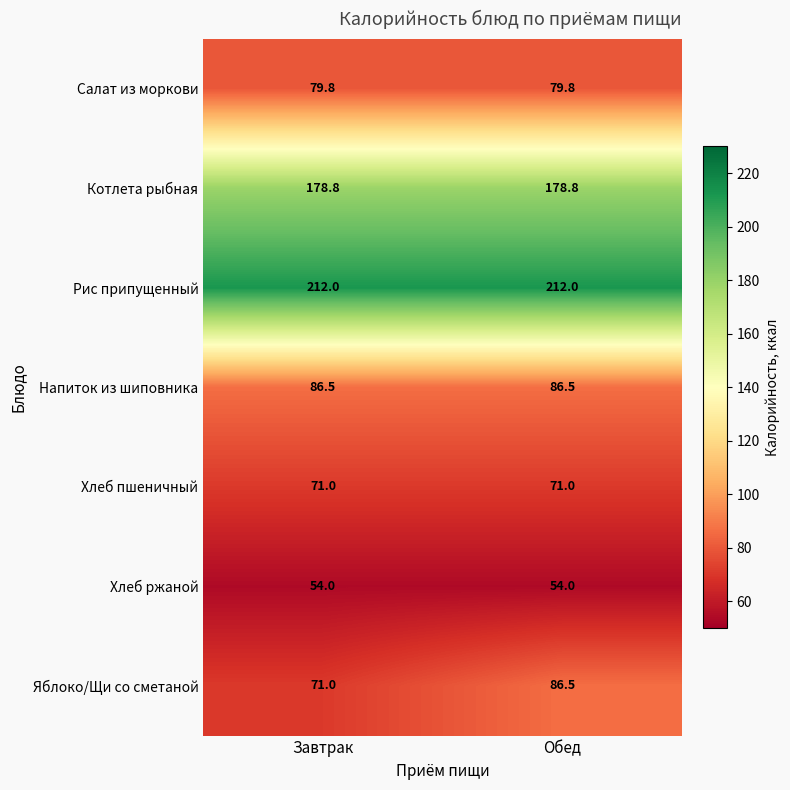

What is the total value across all series at Завтрак?

753.1